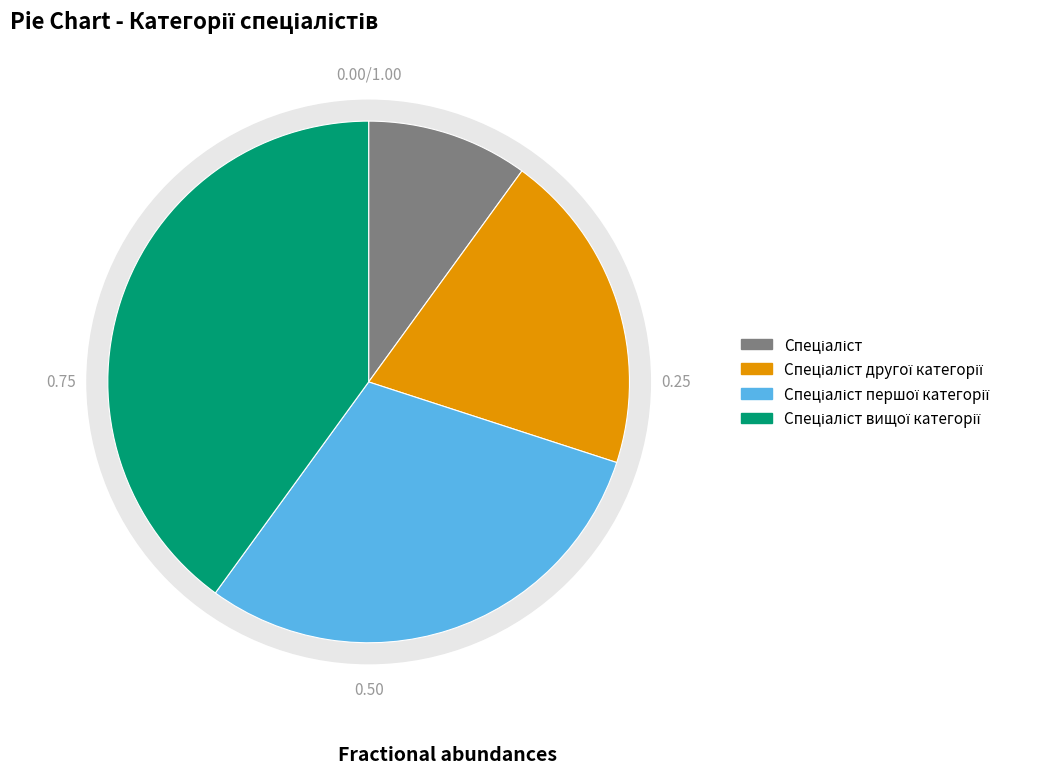

True or false: Спеціаліст вищої категорії accounts for 40% of the total.

True